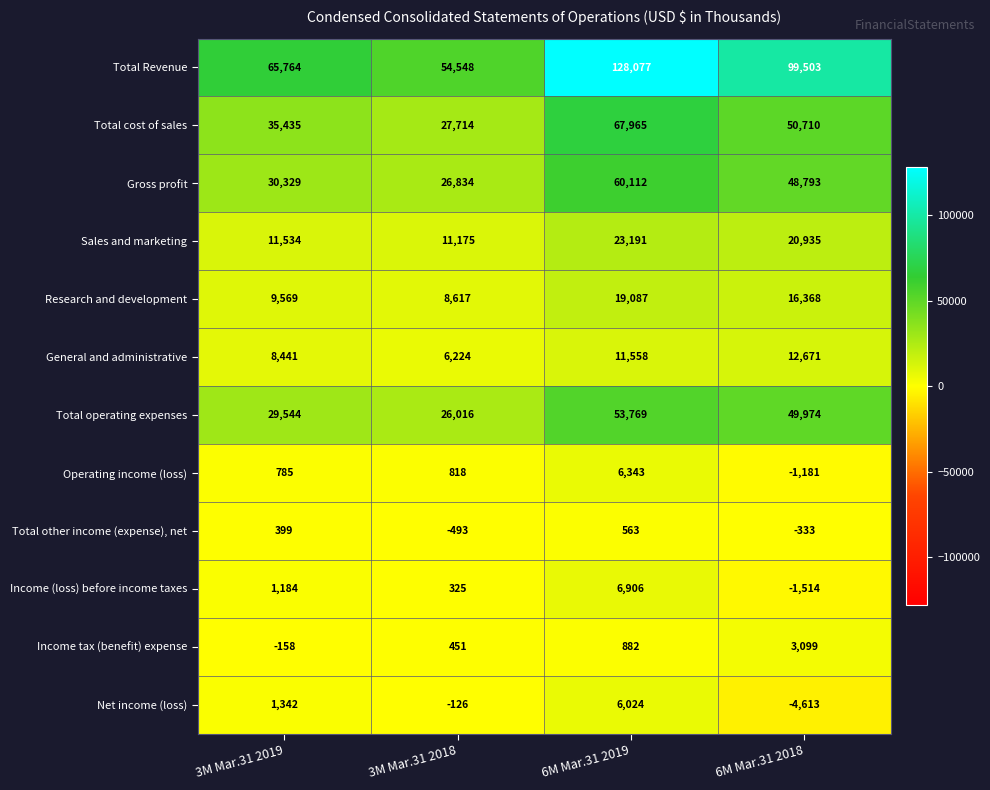

The Total operating expenses series shows 49974 at 6M Mar.31 2018. True or false?

True